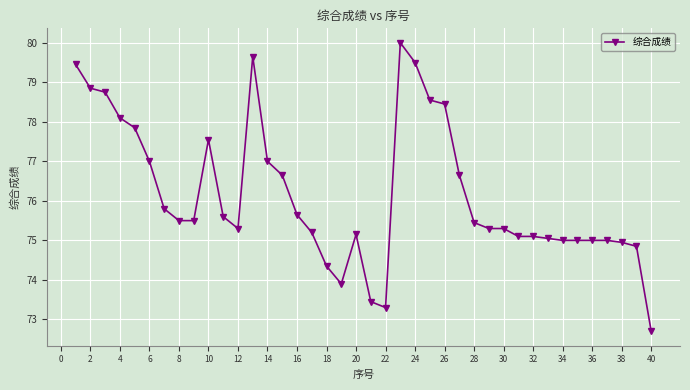

What is the average value?

76.2